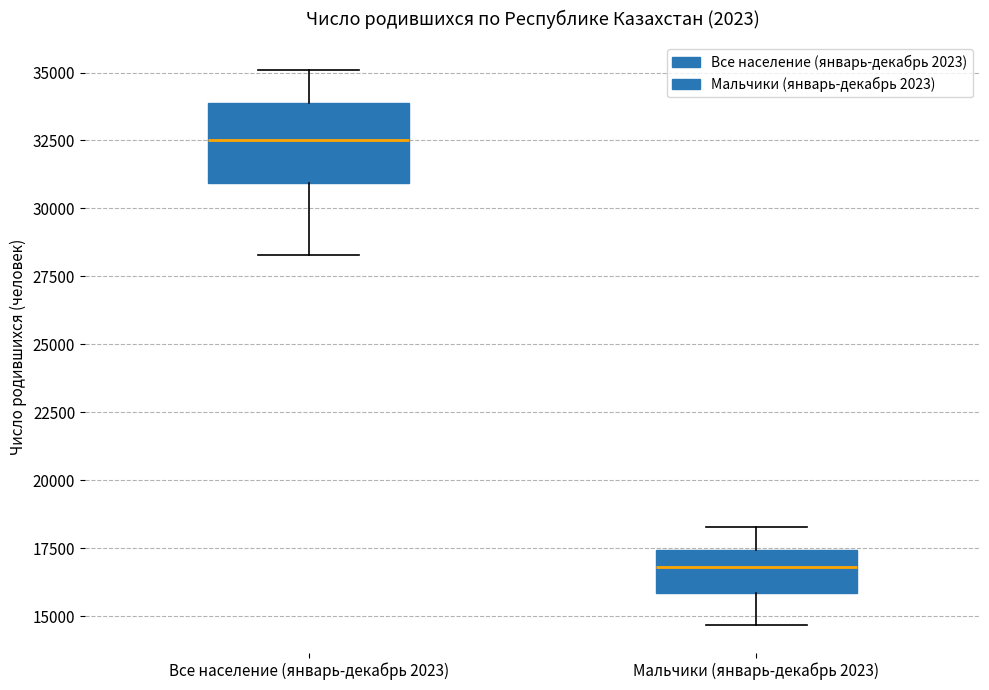

Reading left to right, read every box against the y-axis: the position of its median line, the range the box covers, and the ends of its whiskers. The values are not printed on the chart, so give them approximately, as read against the axis.

Все население (январь-декабрь 2023): median 32500, box 31000 to 34000, whiskers 28500 to 35000
Мальчики (январь-декабрь 2023): median 17000, box 16000 to 17500, whiskers 14500 to 18500